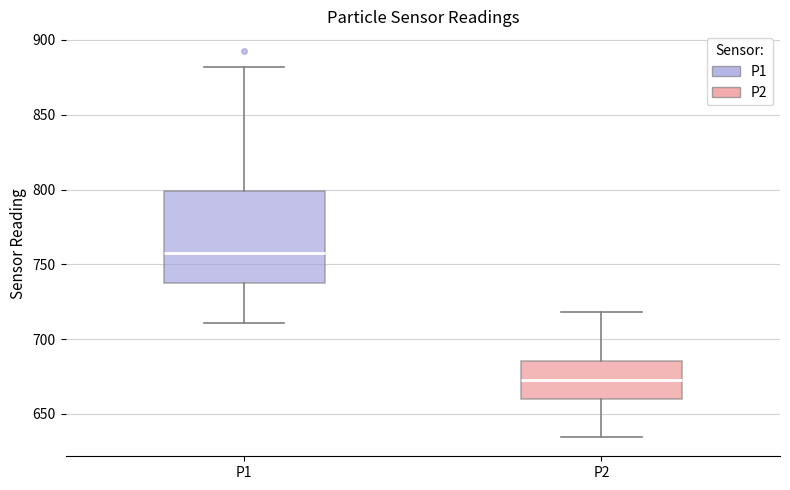

Where is the upper edge of the box for P1 on the y-axis? The values are not printed on the chart, so give them approximately, as read against the axis.

800